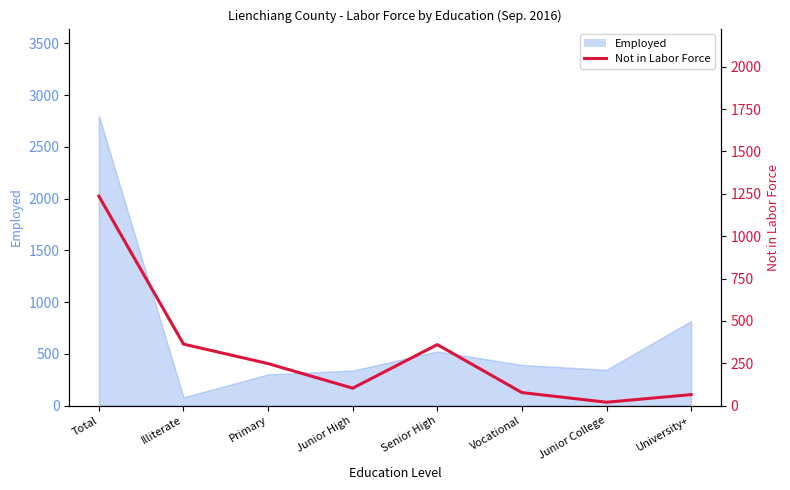

How many points are lower than both their immediate neighbors (excluding endpoints)?

2